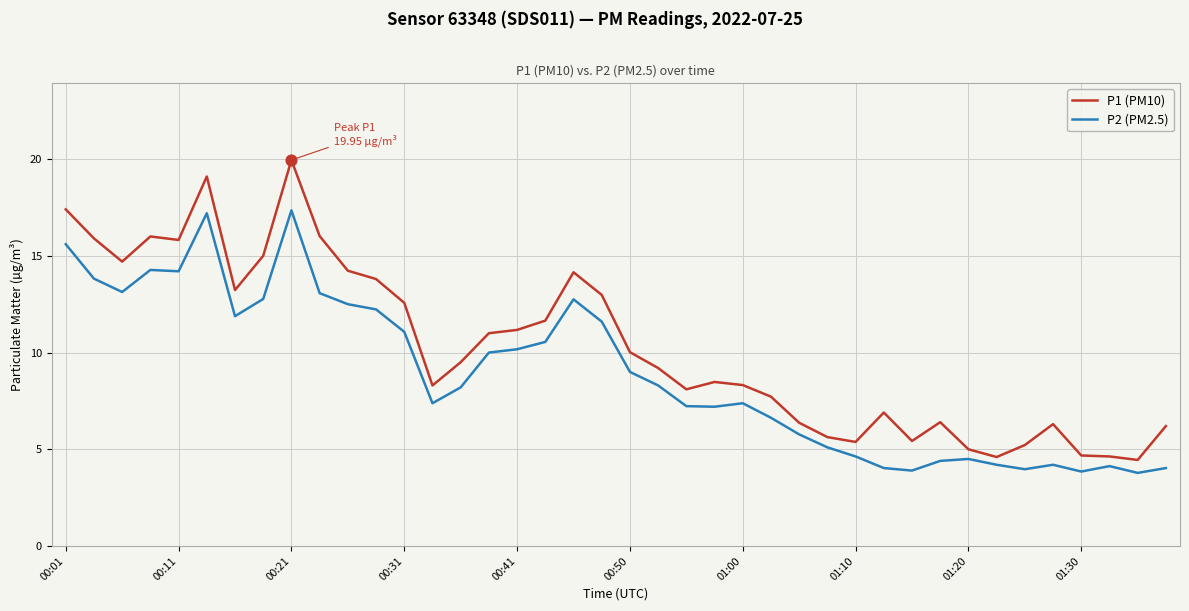

What is the difference between the maximum and minimum values in the P1 (PM10) series?

15.5